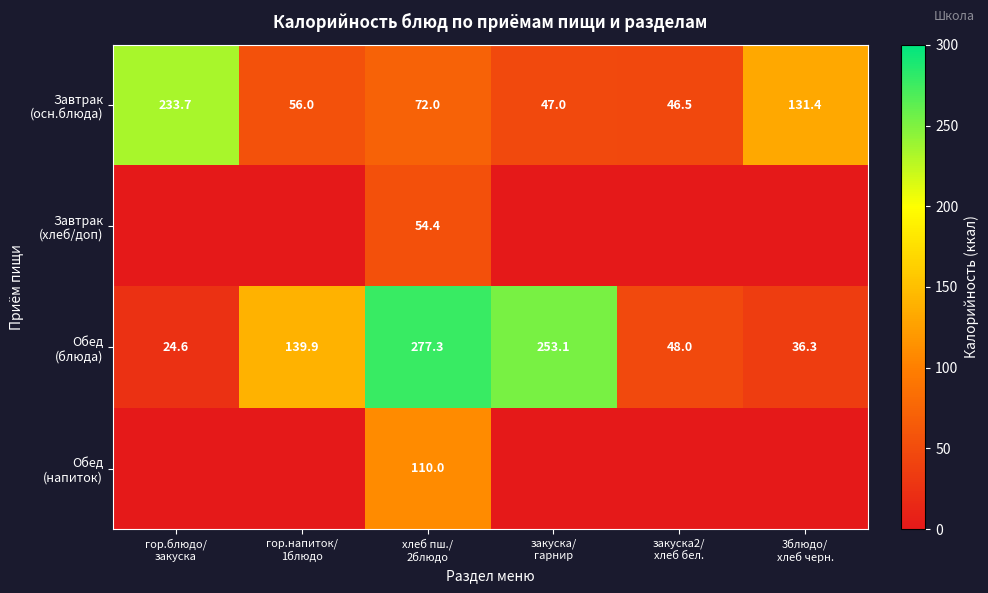

At хлеб пш./ 2блюдо, list the series in order from smallest to largest.

Завтрак (хлеб/доп), Завтрак (осн.блюда), Обед (напиток), Обед (блюда)